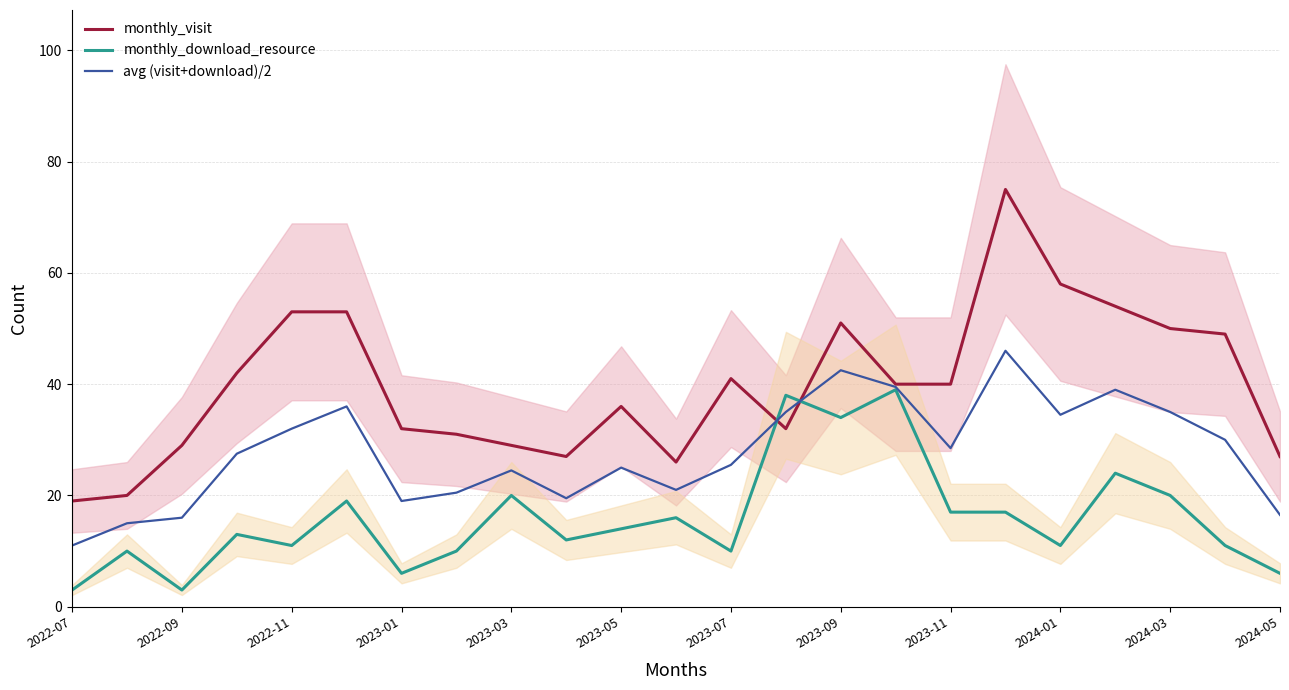

True or false: avg (visit+download)/2 has a value of 39.5 at 15.

True